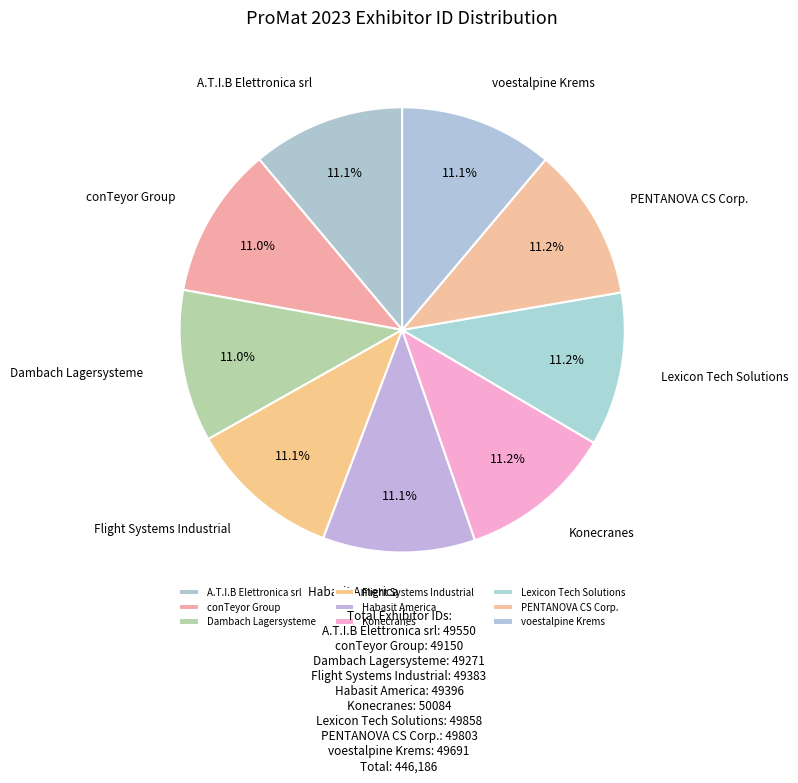

Count the number of slices in the pie.

9